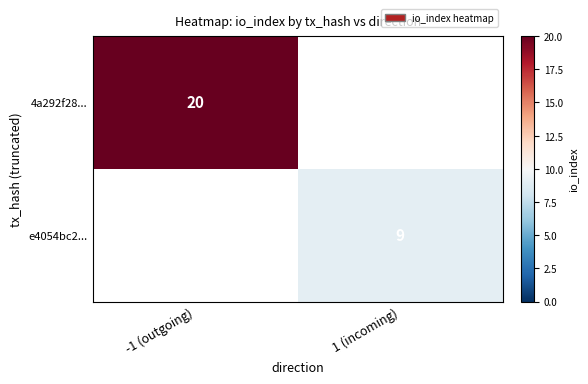

Is it true that e4054bc2... equals 9 at 1 (incoming)?

True